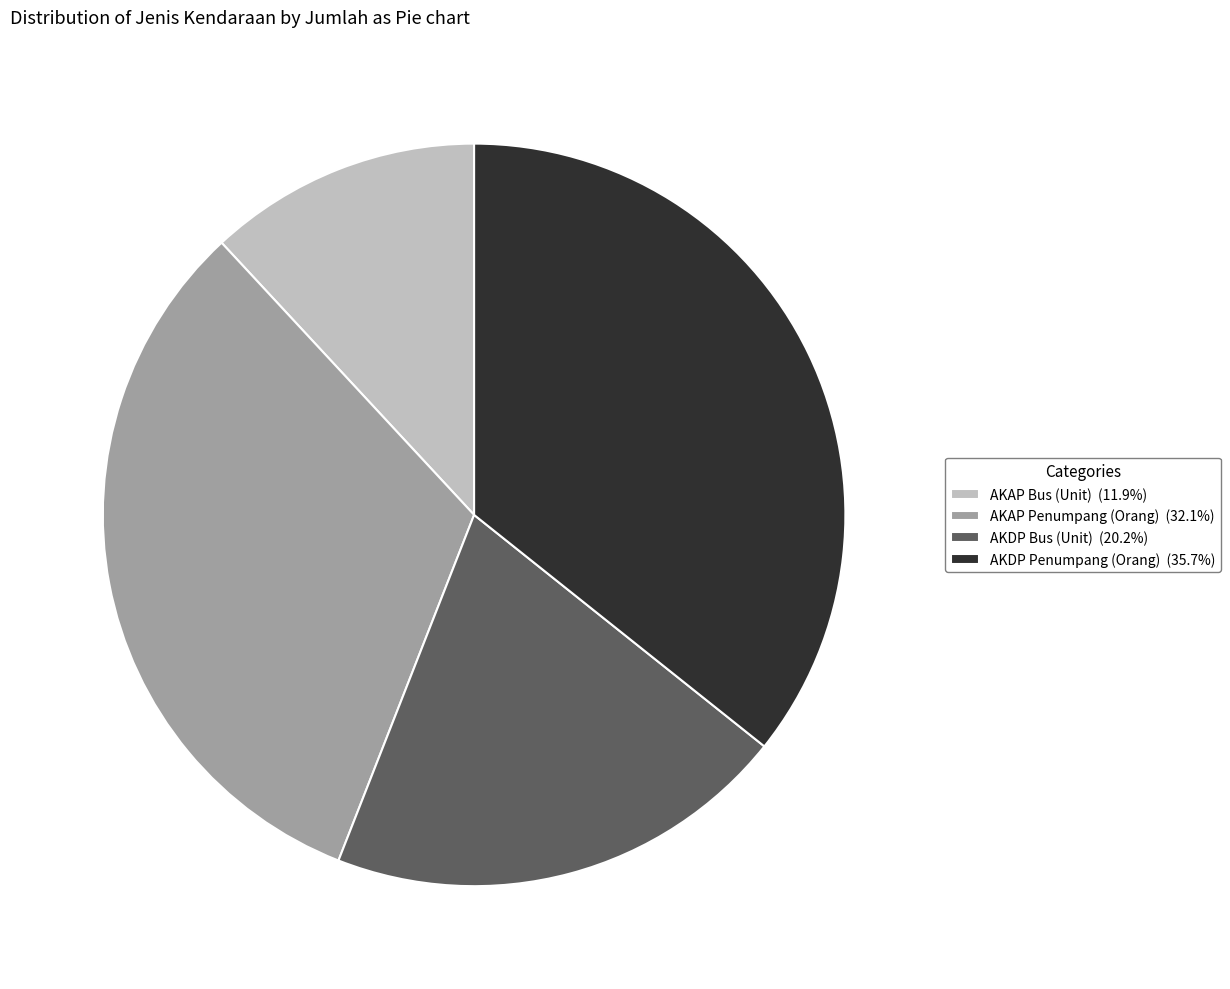

Is it true that AKDP Bus (Unit) is 20% of the pie?

True